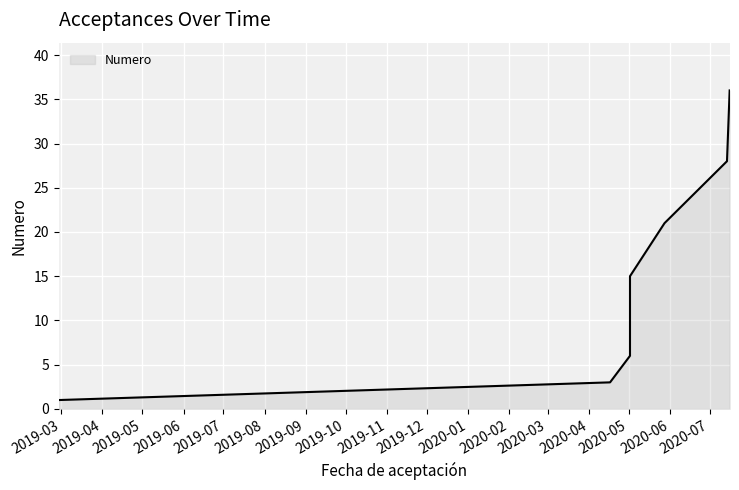

What is the value of the 8th point from the left?

36